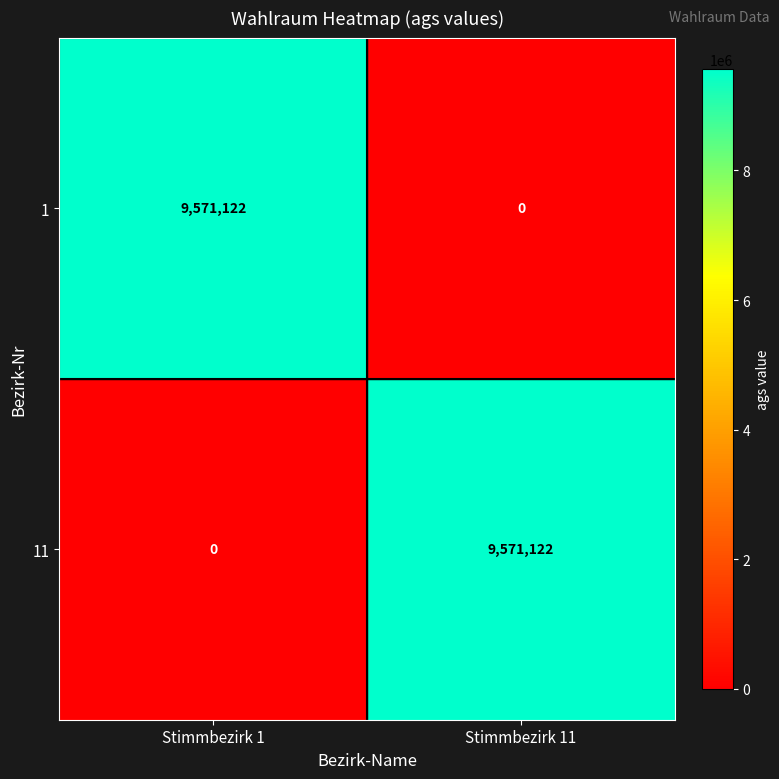

Reading right to left, extract all data points from this chart.

1: 0	9571122
11: 9571122	0